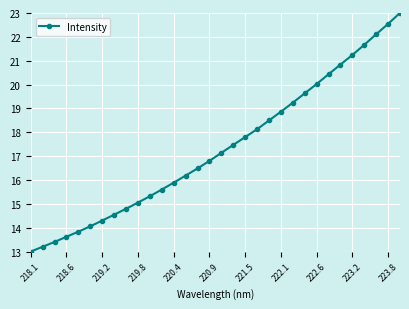

True or false: there are more than 2 points higher than both neighbors.

False